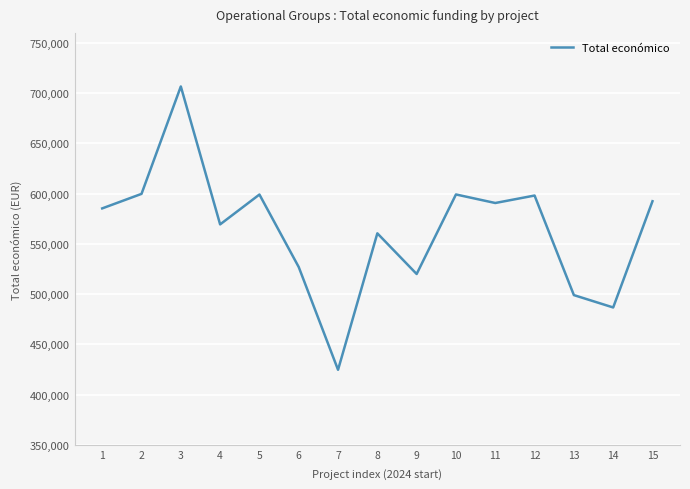

What is the minimum value shown in the chart?

424720